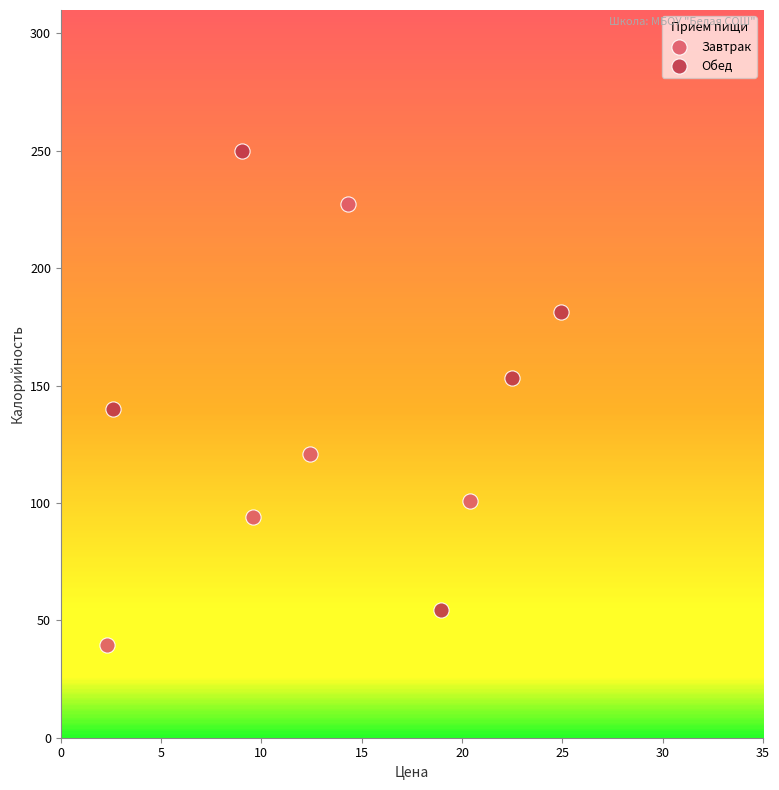

What are all the series names shown in the legend?

Завтрак, Обед